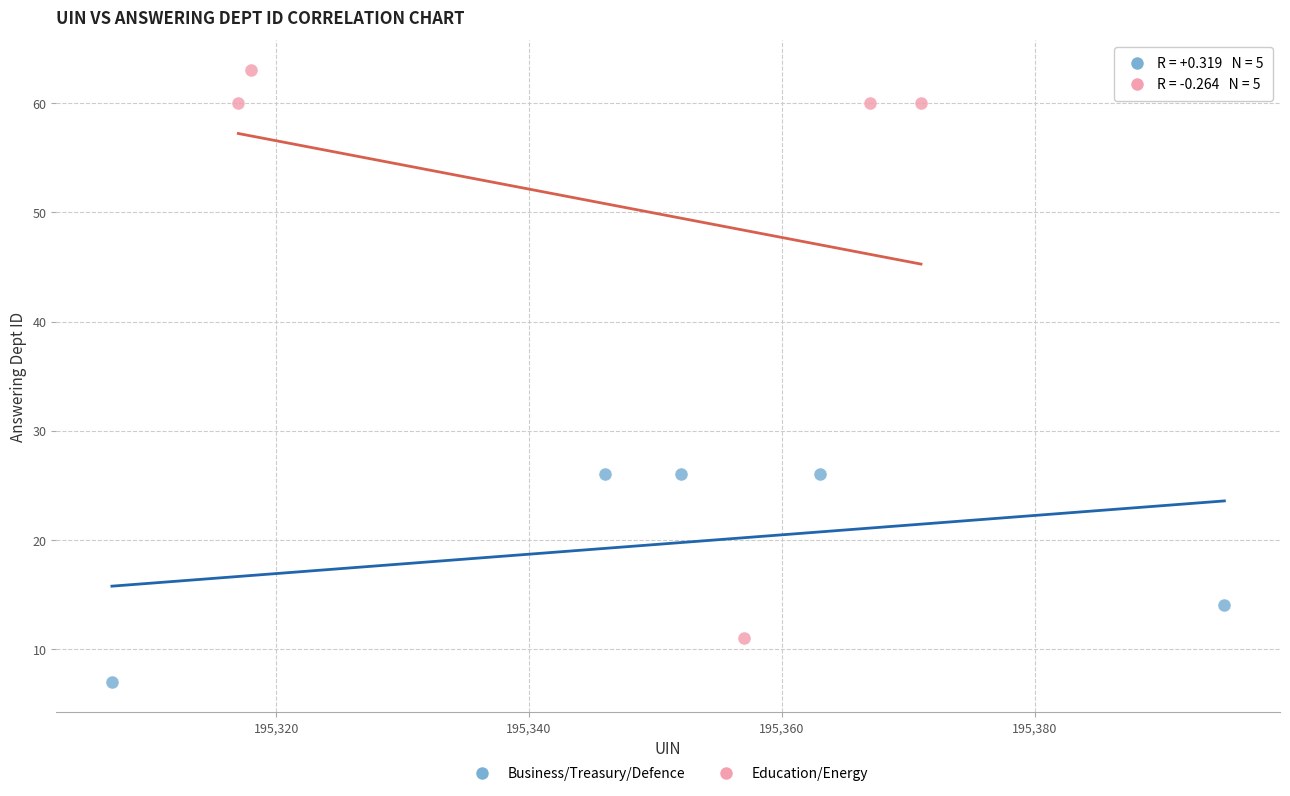

Which series has the largest Y range (max minus min)?

Education/Energy